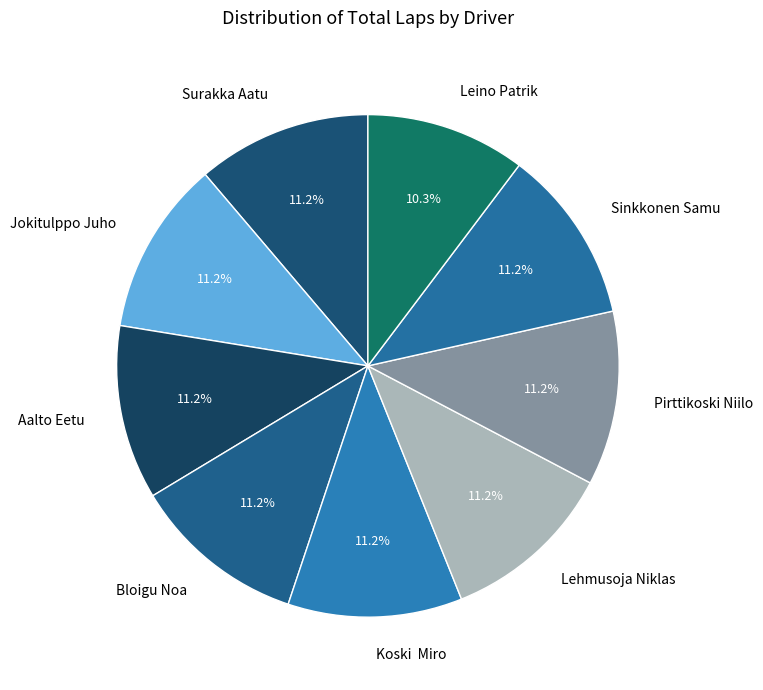

Approximately how many times larger is the value at Lehmusoja Niklas compared to Aalto Eetu?

1.0